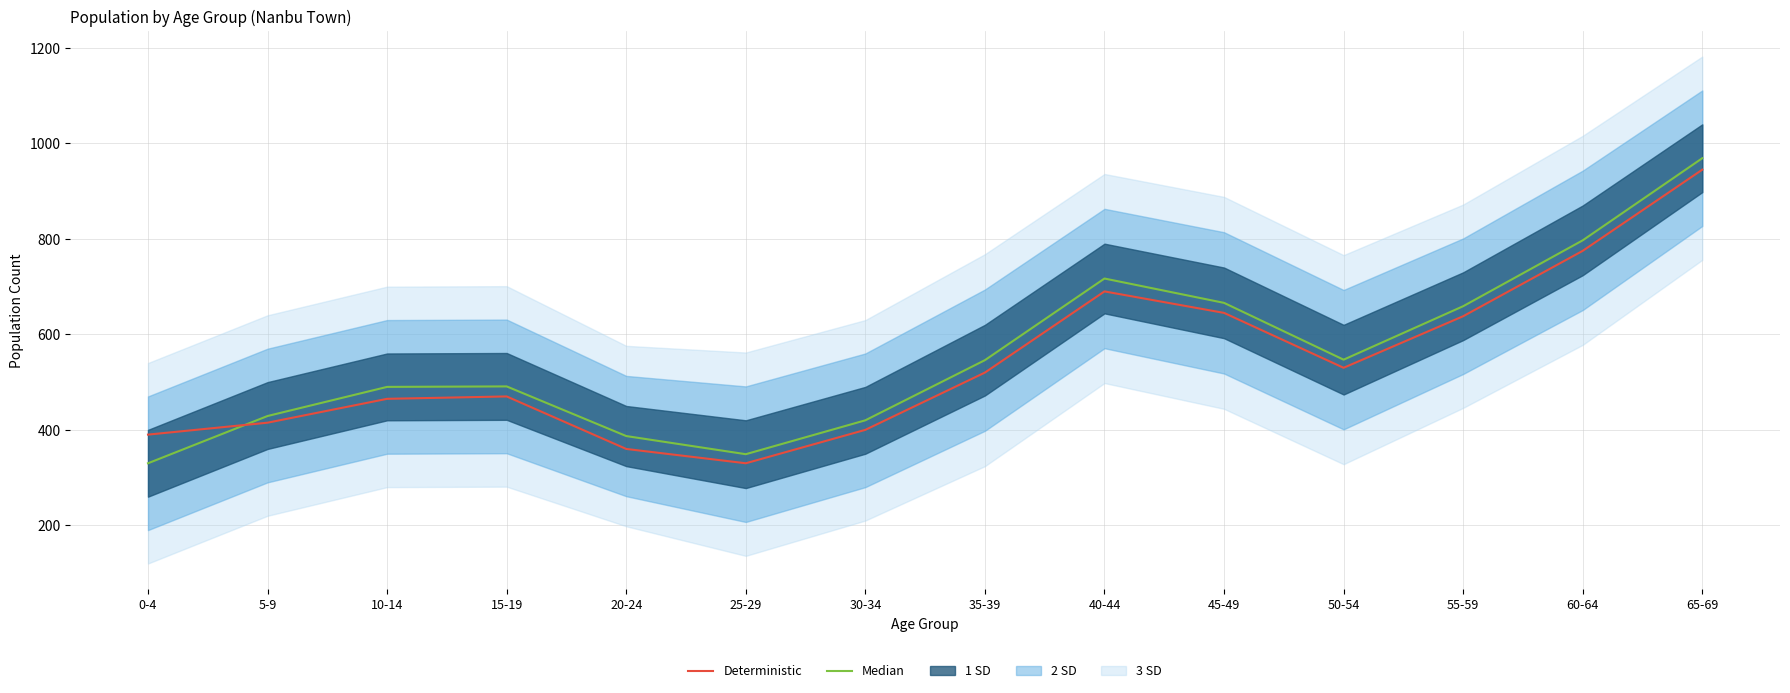

At which category is the sum across all series the highest?

65-69